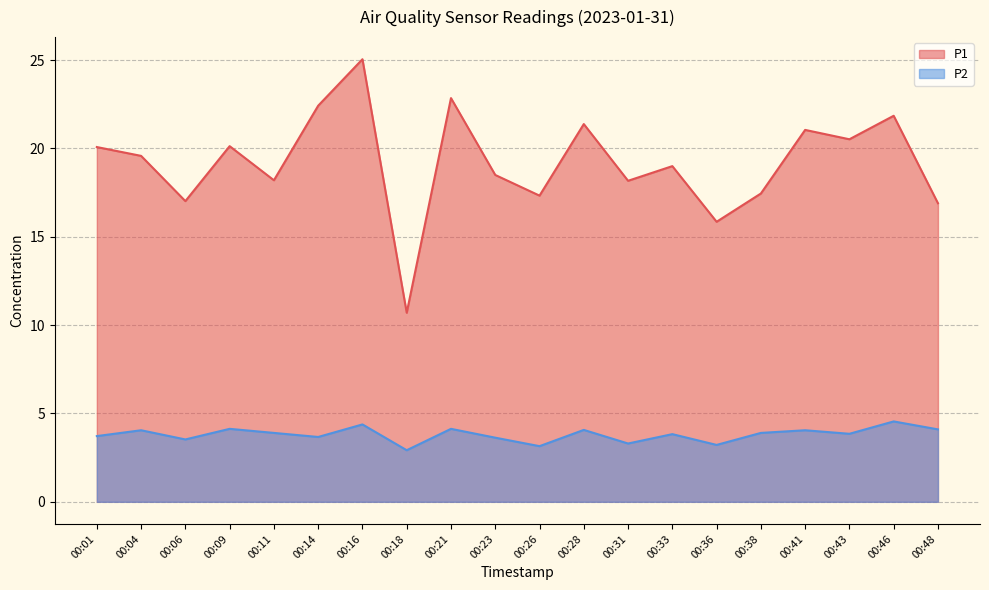

Reading right to left, list all the values displayed in this chart.

P1: 16.9	21.9	20.5	21.1	17.4	15.8	19.0	18.2	21.4	17.3	18.5	22.9	10.7	25.1	22.4	18.2	20.1	17.0	19.6	20.1
P2: 4.1	4.5	3.9	4.0	3.9	3.2	3.8	3.3	4.1	3.1	3.6	4.1	2.9	4.4	3.7	3.9	4.1	3.5	4.0	3.7